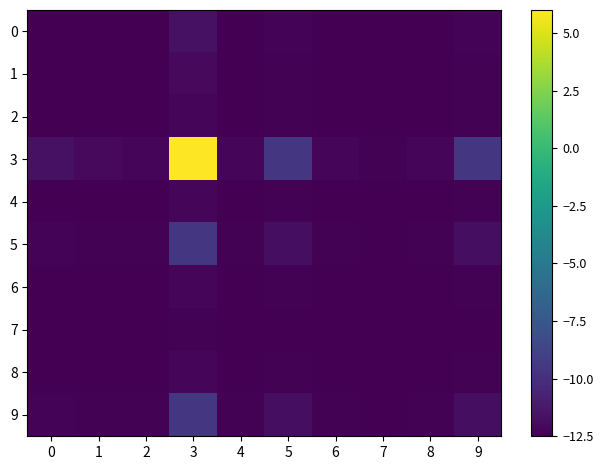

Which series changed the most between 3 and 4?

3